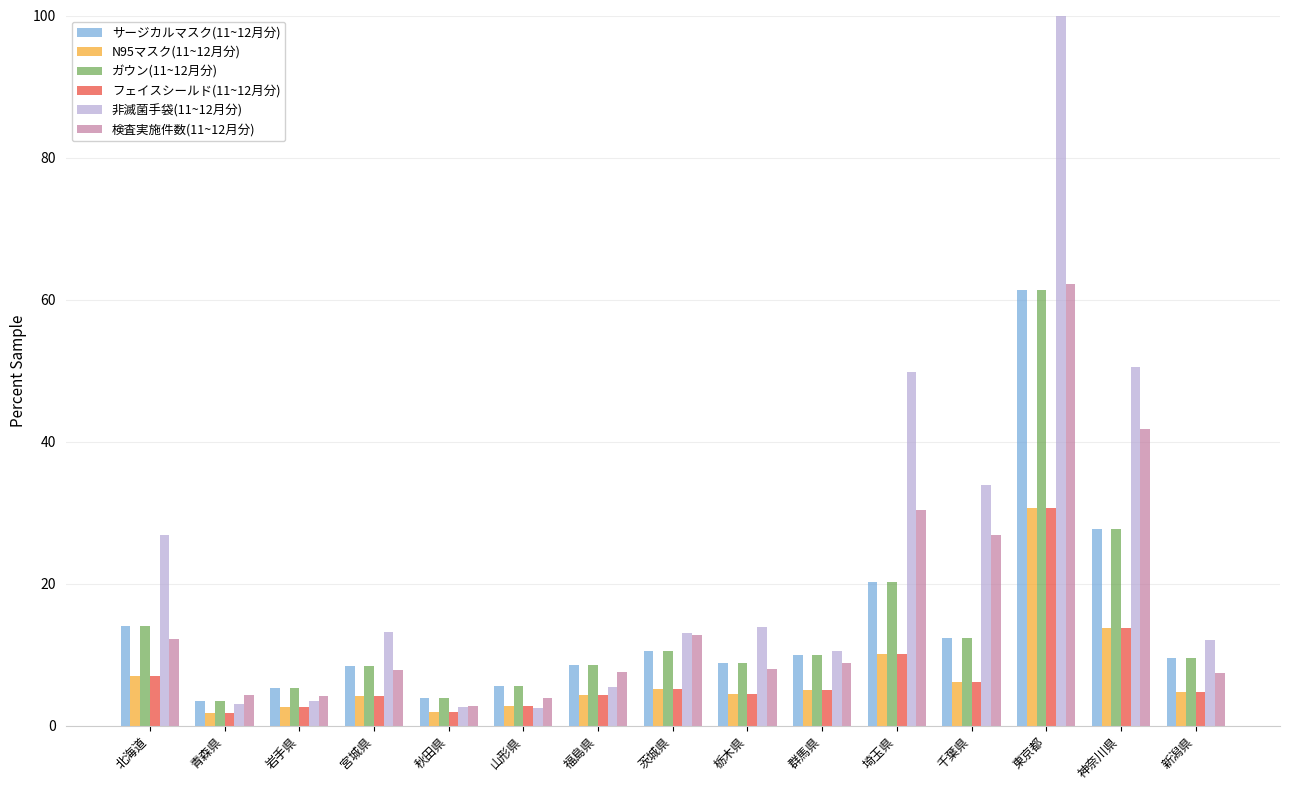

Where does the ガウン(11~12月分) series first go above 9?

北海道